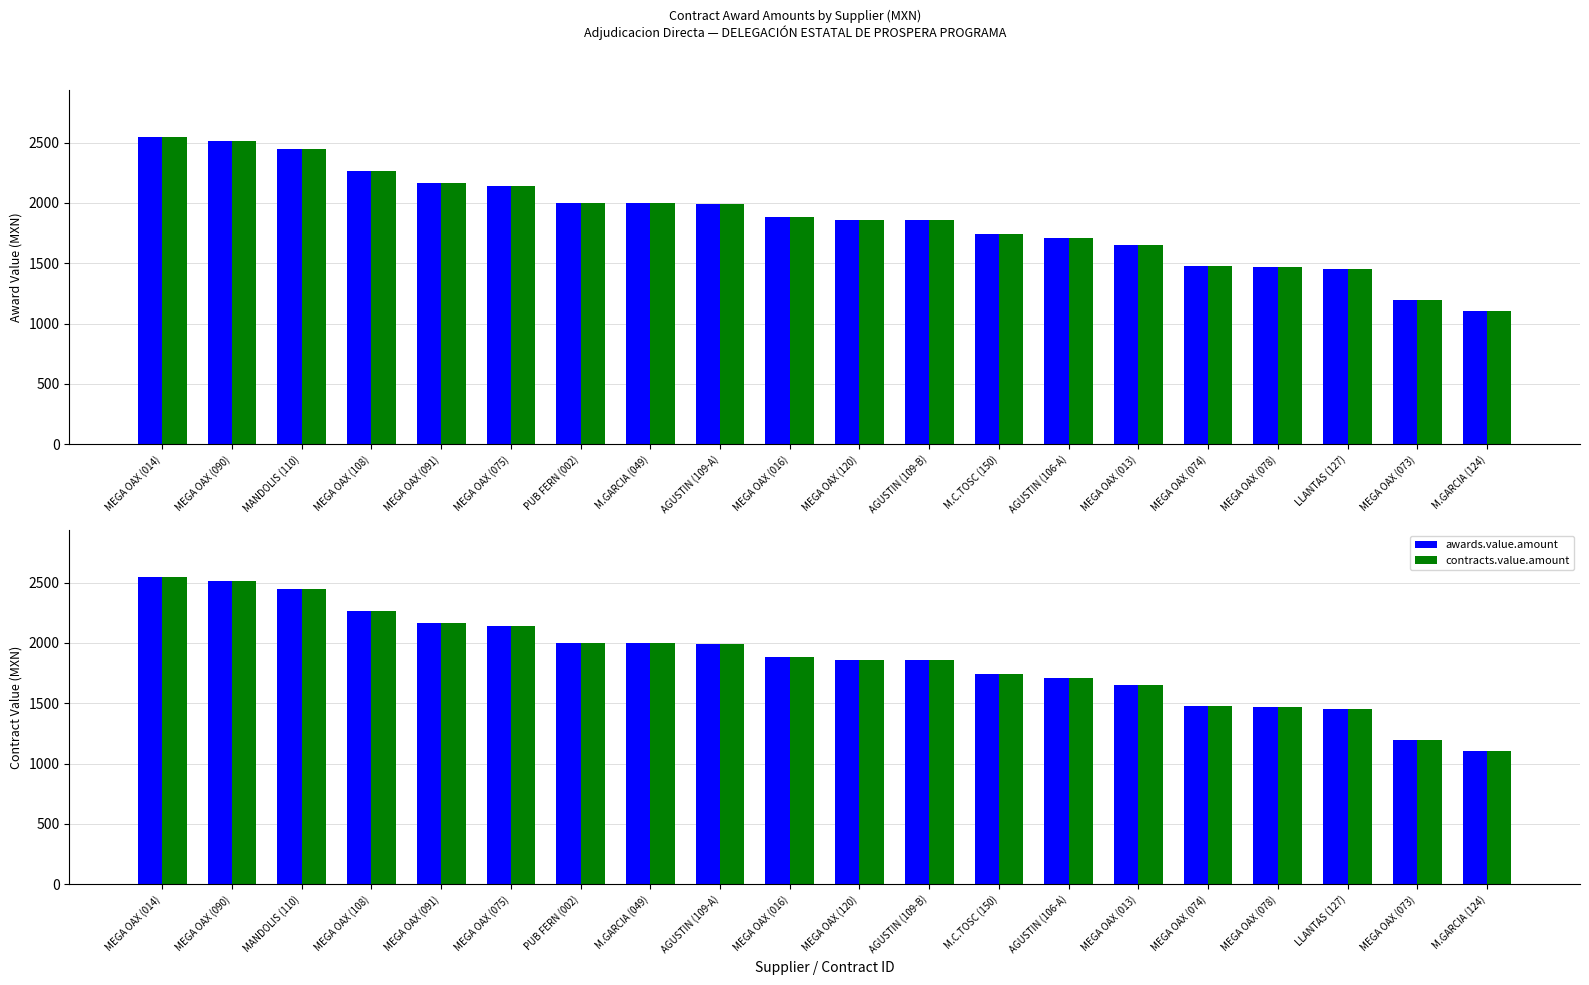

How many series are shown in this chart?

2